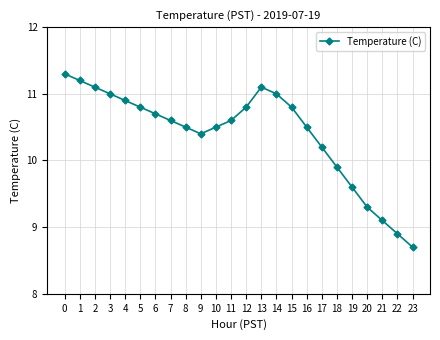

The value at 17 is 17.5. True or false?

False